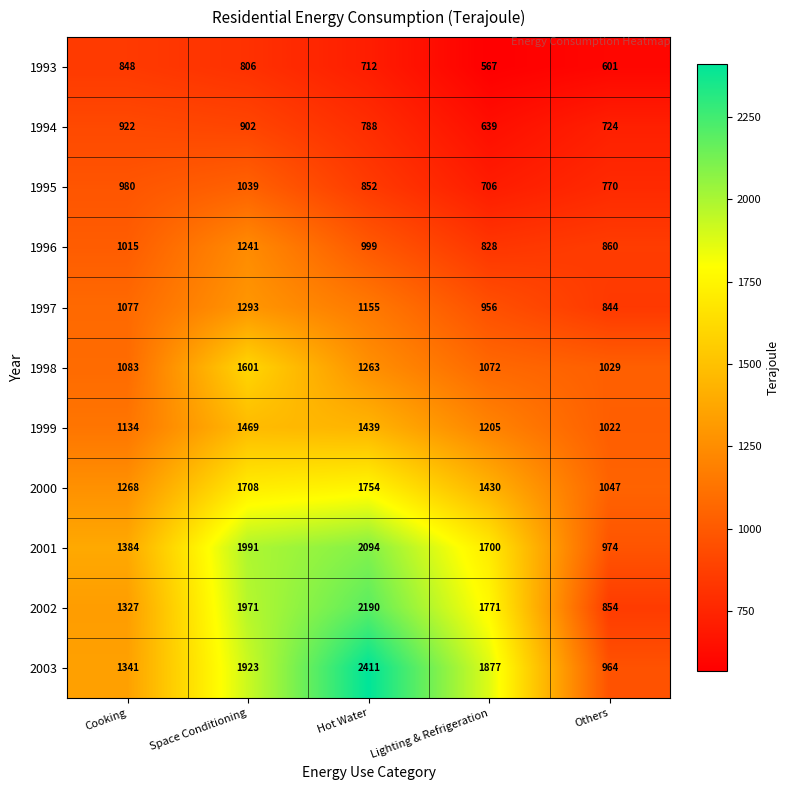

Where is 1999 nearest to the value 1245?

Lighting & Refrigeration